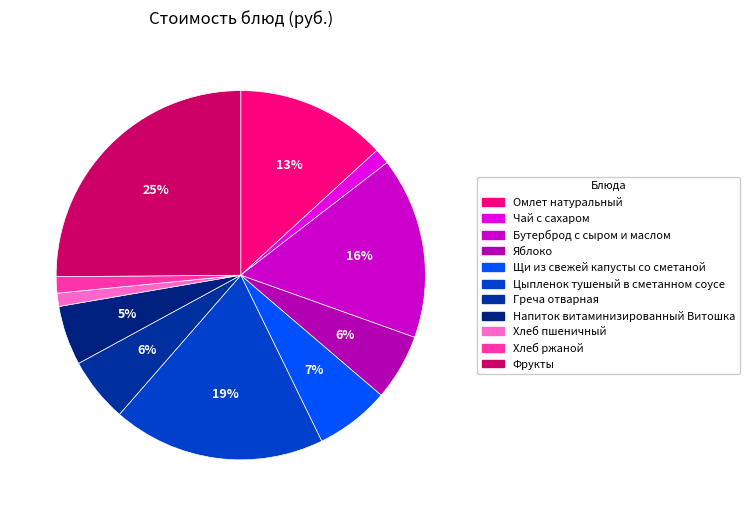

To the nearest percent, what is the difference between the Чай с сахаром and Яблоко slice percentages?

4%